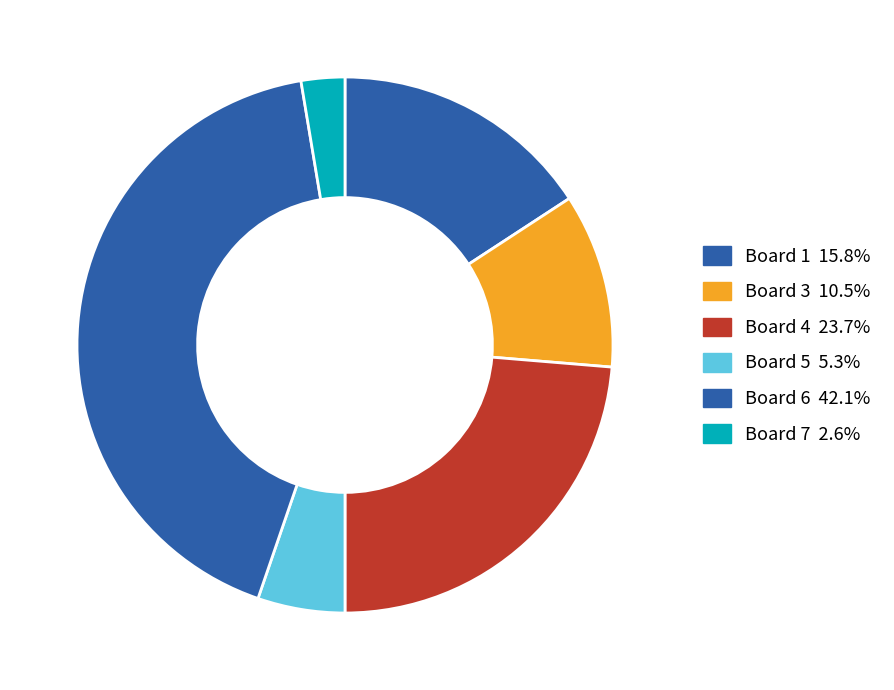

How many segments does this pie chart have?

6